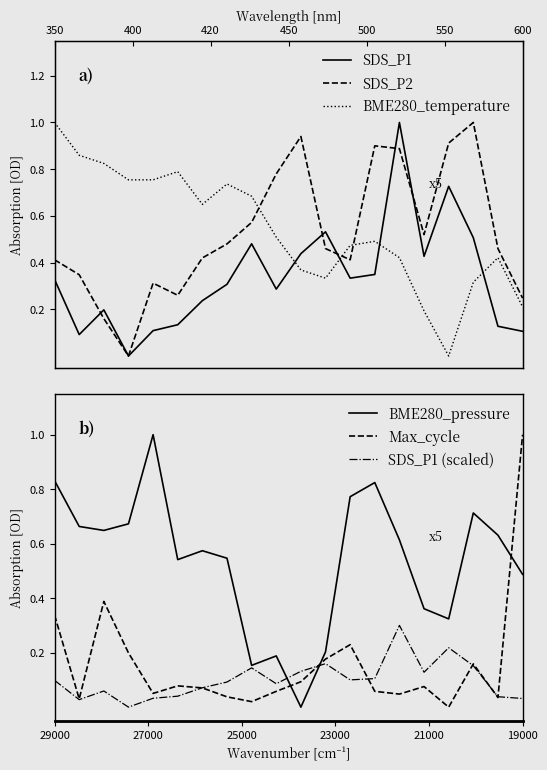

Which series has the largest total across all categories?

BME280_temperature